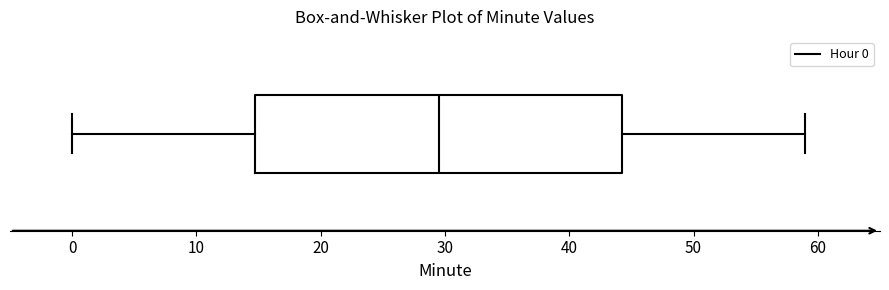

Transcribe this box plot: give where the median line is, the range the box spans, and where the two whiskers end, as read against the x-axis. The values are not printed on the chart, so give them approximately, as read against the axis.

median 30, box 15 to 44, whiskers 0 to 59